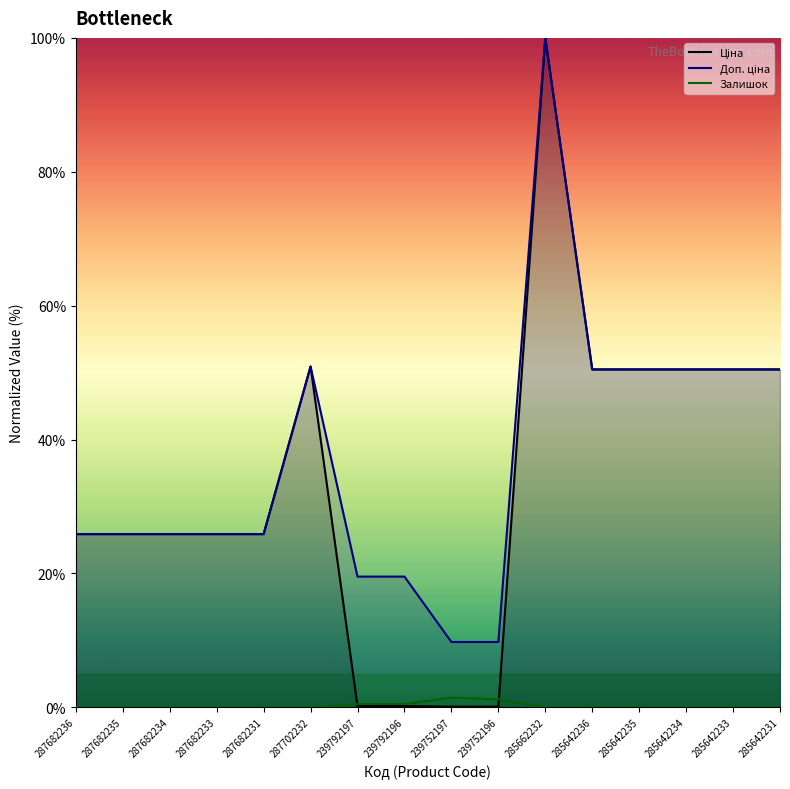

What value does the Доп. ціна series have at 285642235?

50.5